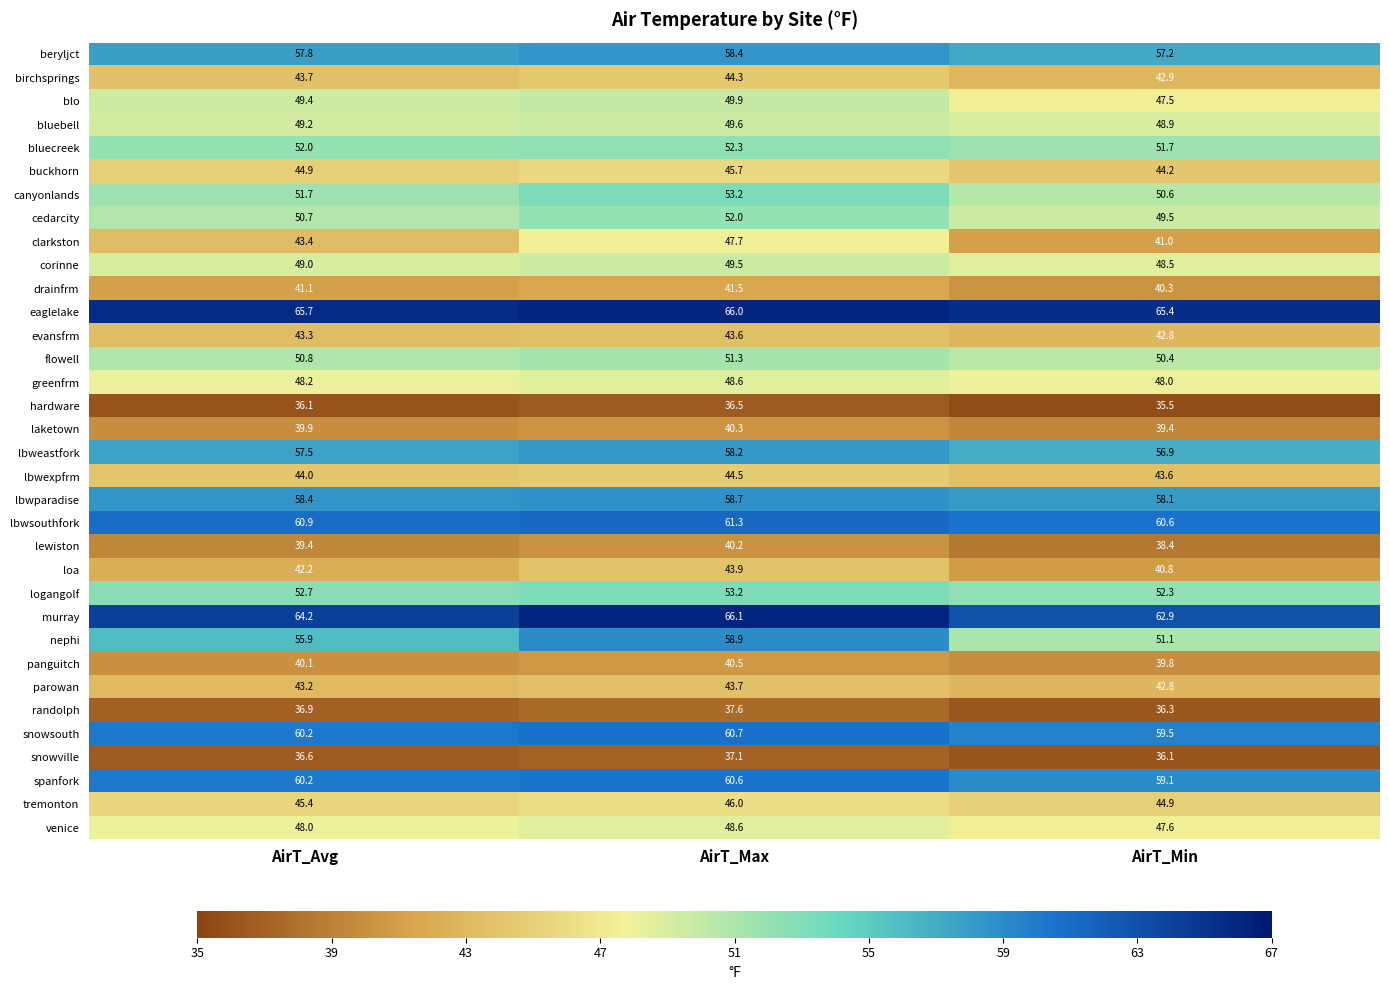

Which series has the widest spread of values?

nephi